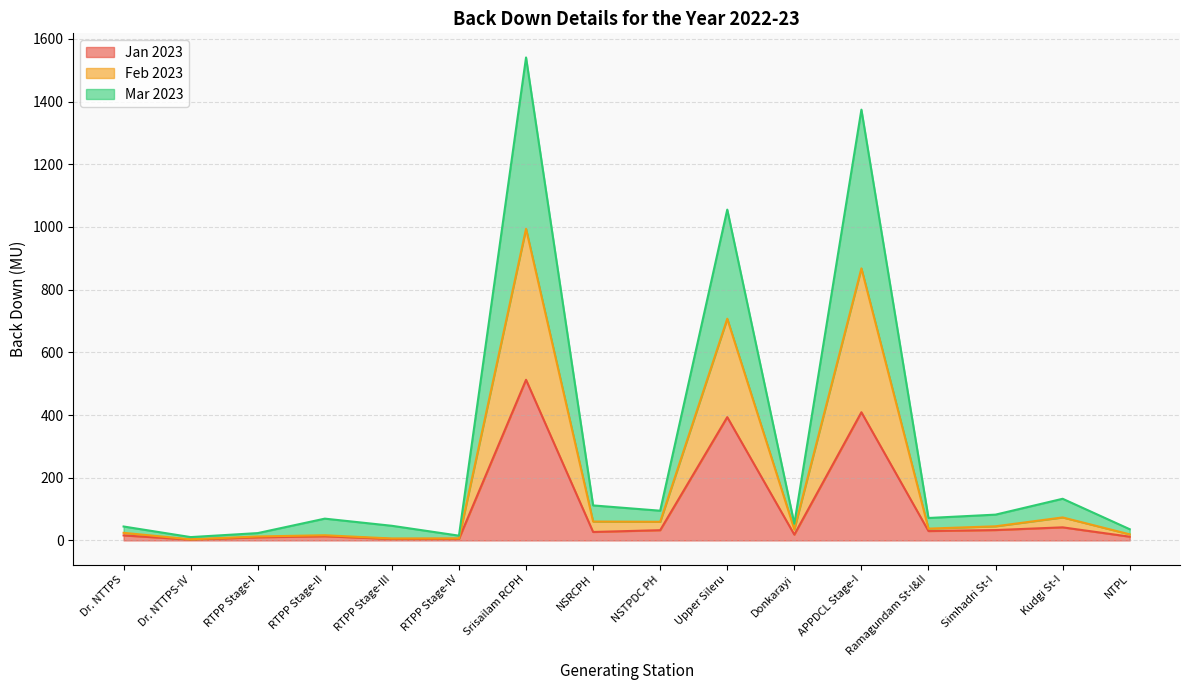

What is the total value across all series at Srisailam RCPH?

1540.8